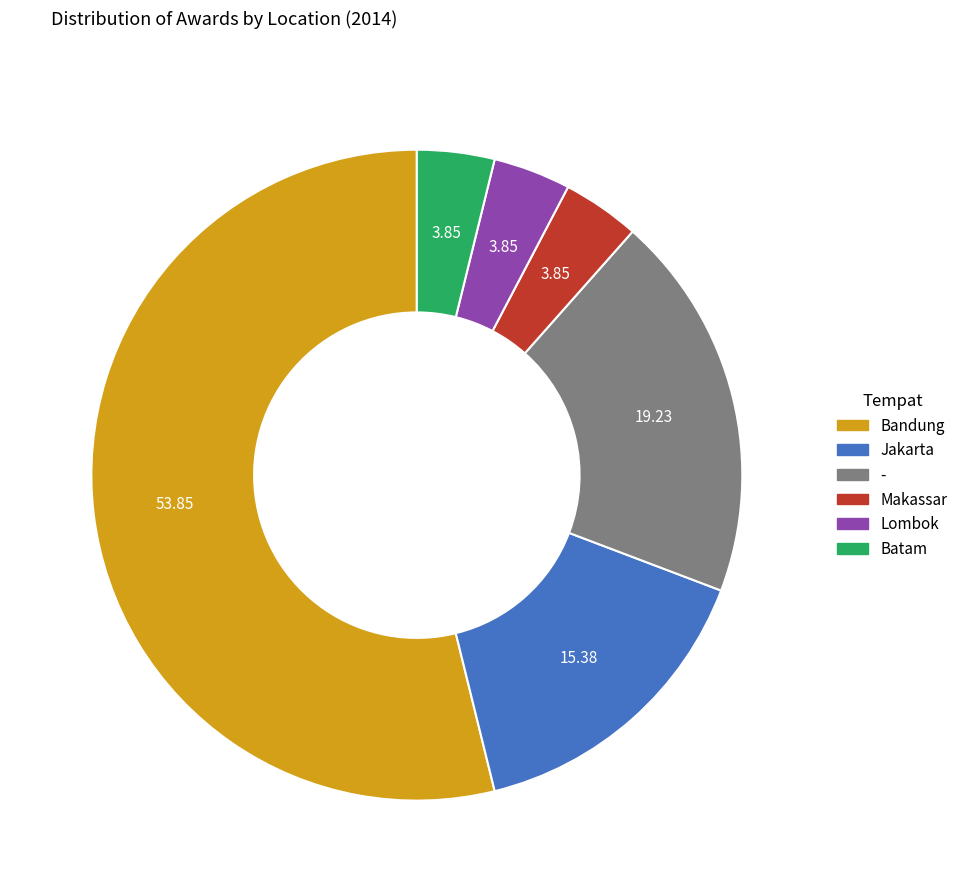

Combined, do Jakarta and Batam account for over 50%?

No